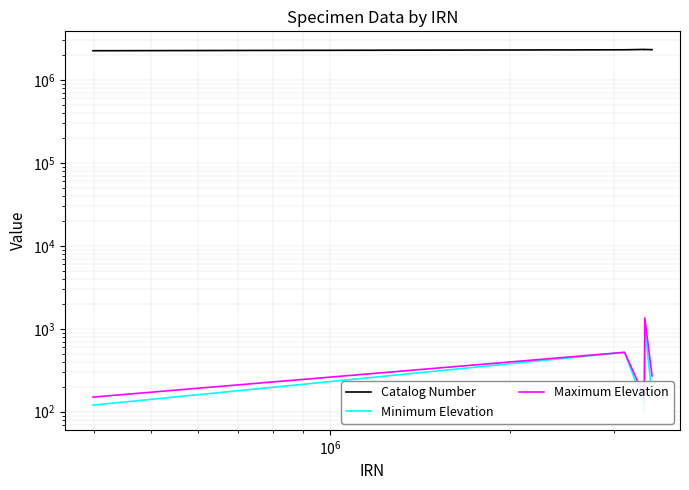

What is the highest value of the Maximum Elevation series?

1350